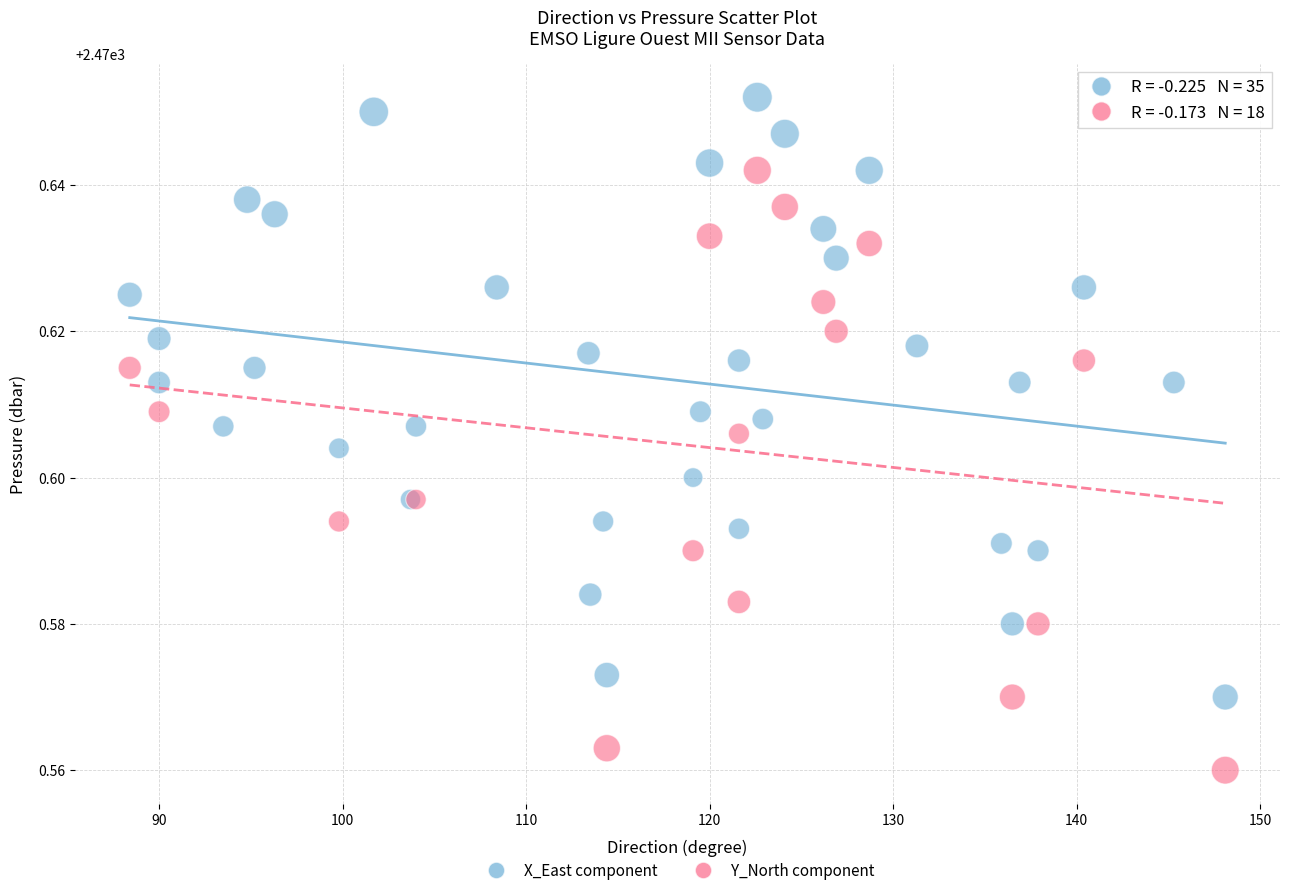

Which series reaches the minimum Y coordinate?

Y_North component